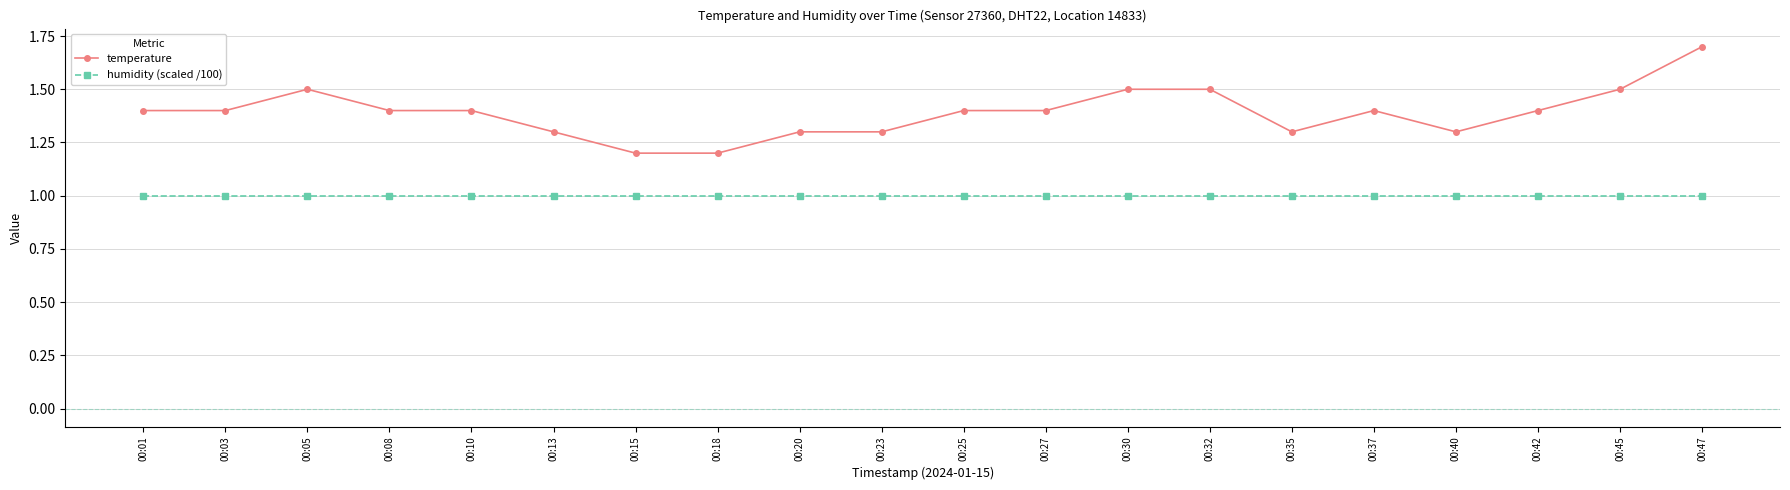

What is the value of the humidity (scaled /100) point at the 14th from the left?

1.0